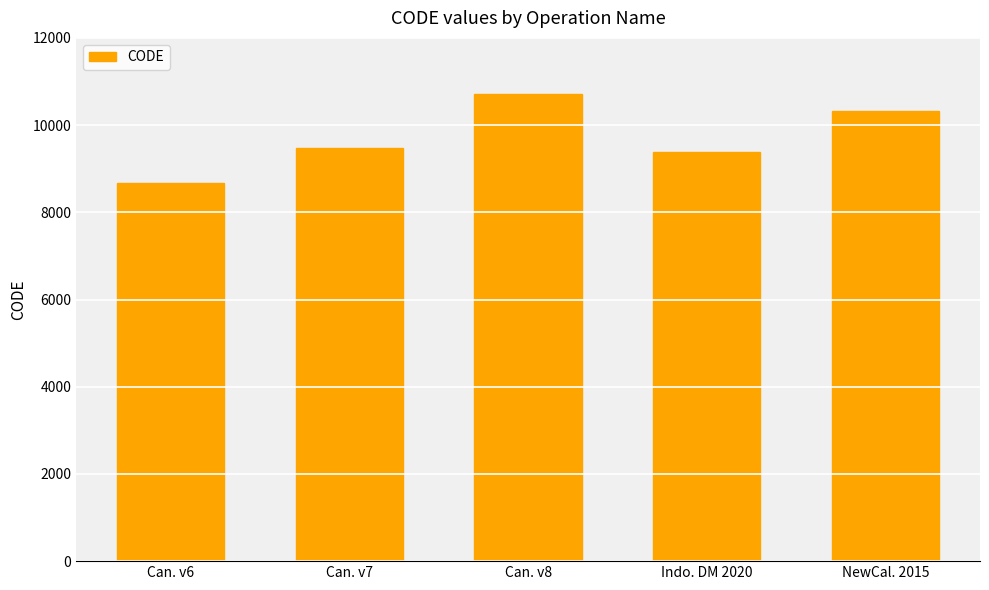

Which label corresponds to the smallest value in the chart?

Can. v6